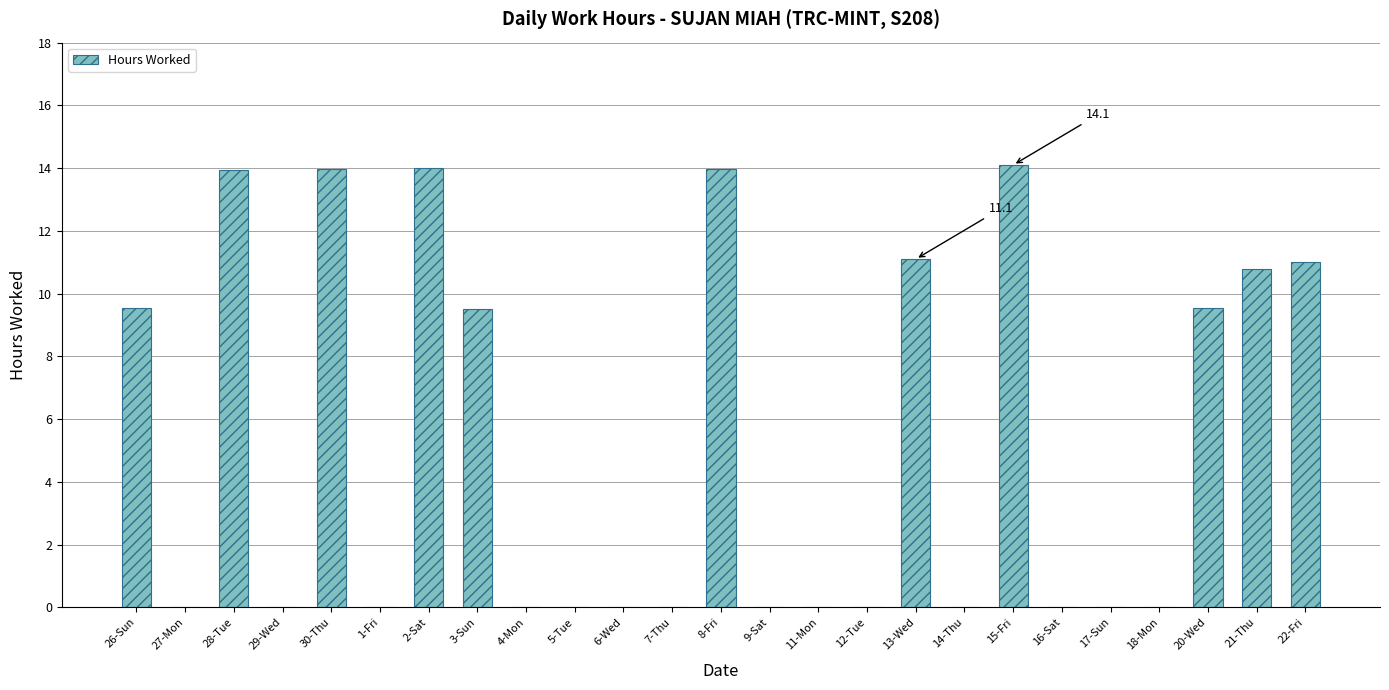

The value at 16-Sat is -5.2. True or false?

False